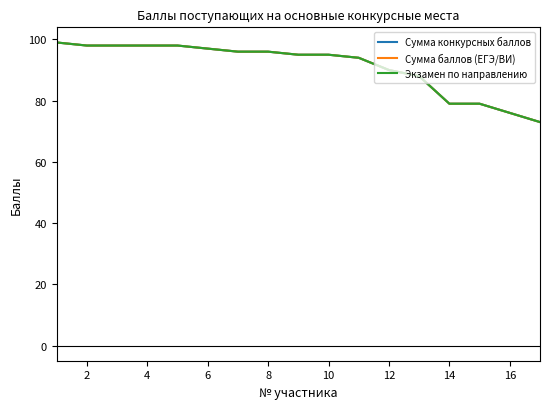

Does the chart have visible grid lines?

No